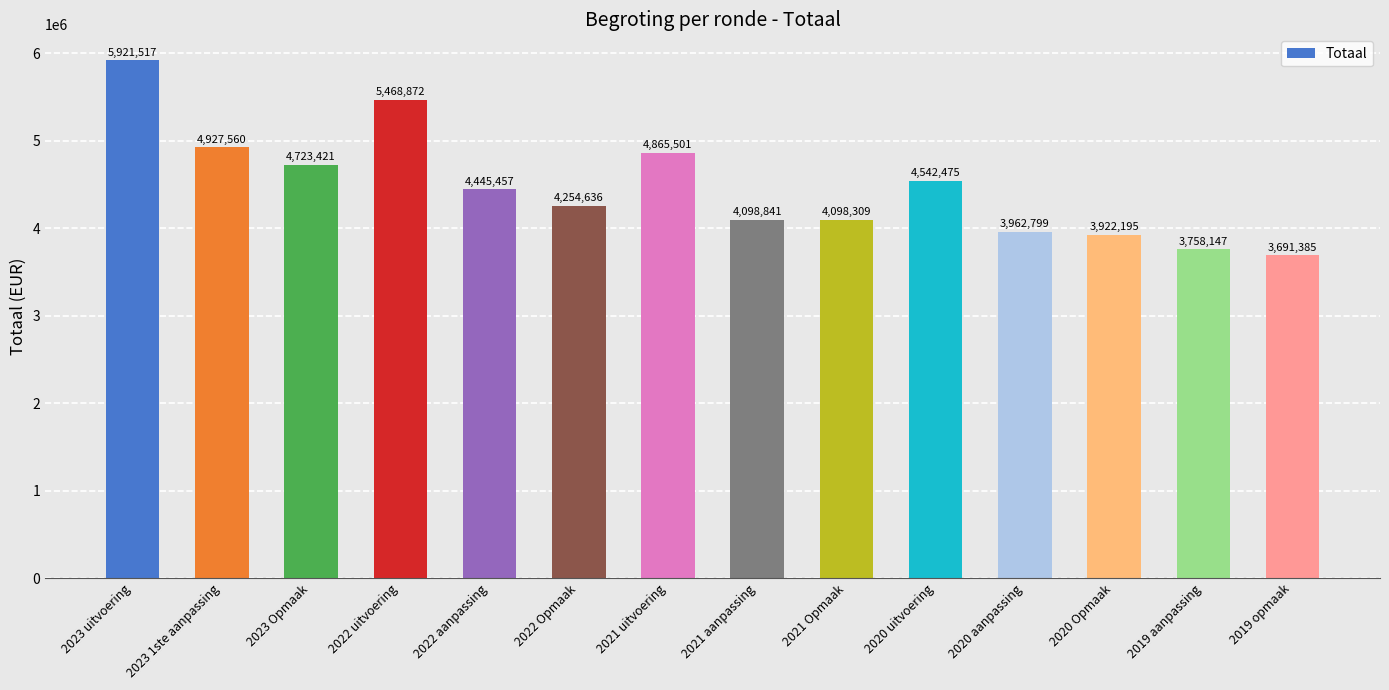

What is the difference between the maximum and minimum values?

2230132